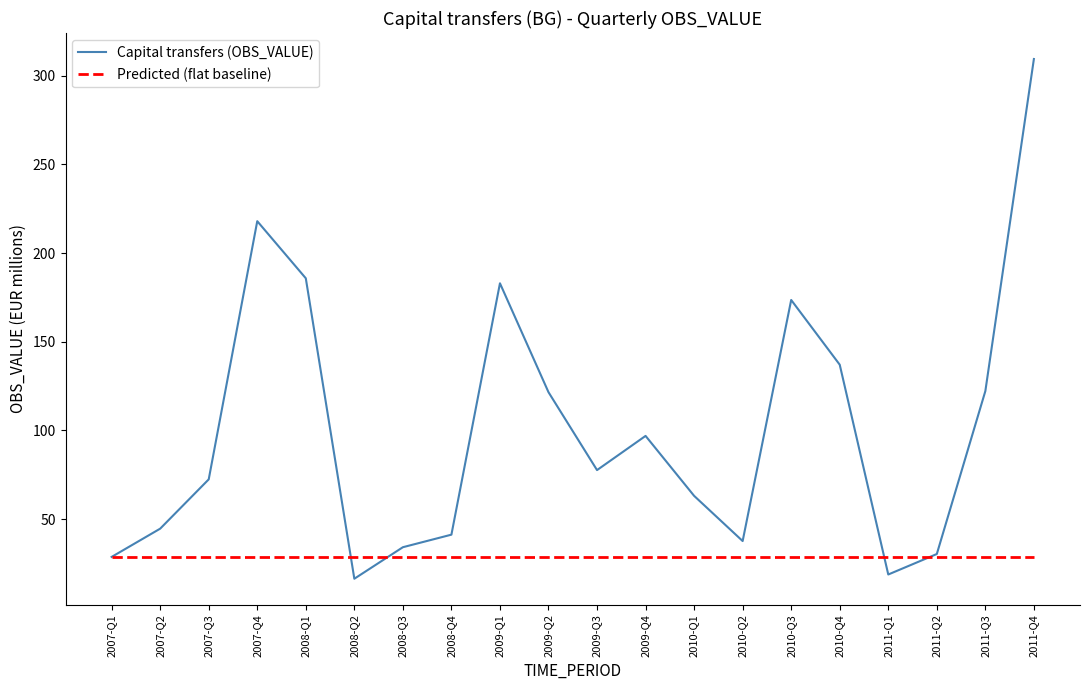

What is the minimum value for Capital transfers (OBS_VALUE)?

16.4